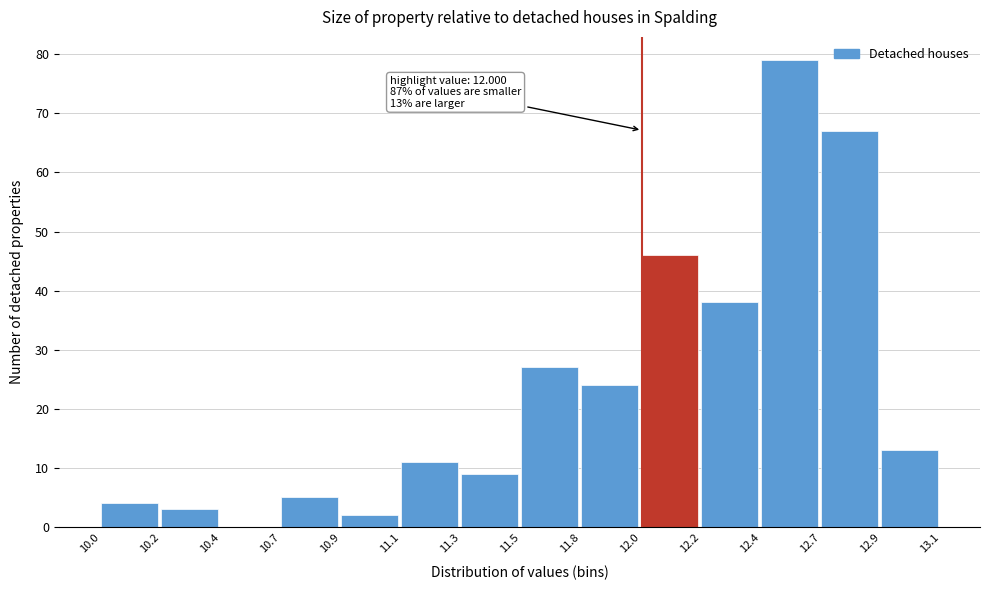

Reading left to right, list all the values displayed in this chart.

10.0=4	10.2=3	10.4=0	10.7=5	10.9=2	11.1=11	11.3=9	11.5=27	11.8=24	12.0=46	12.2=38	12.4=79	12.7=67	12.9=13